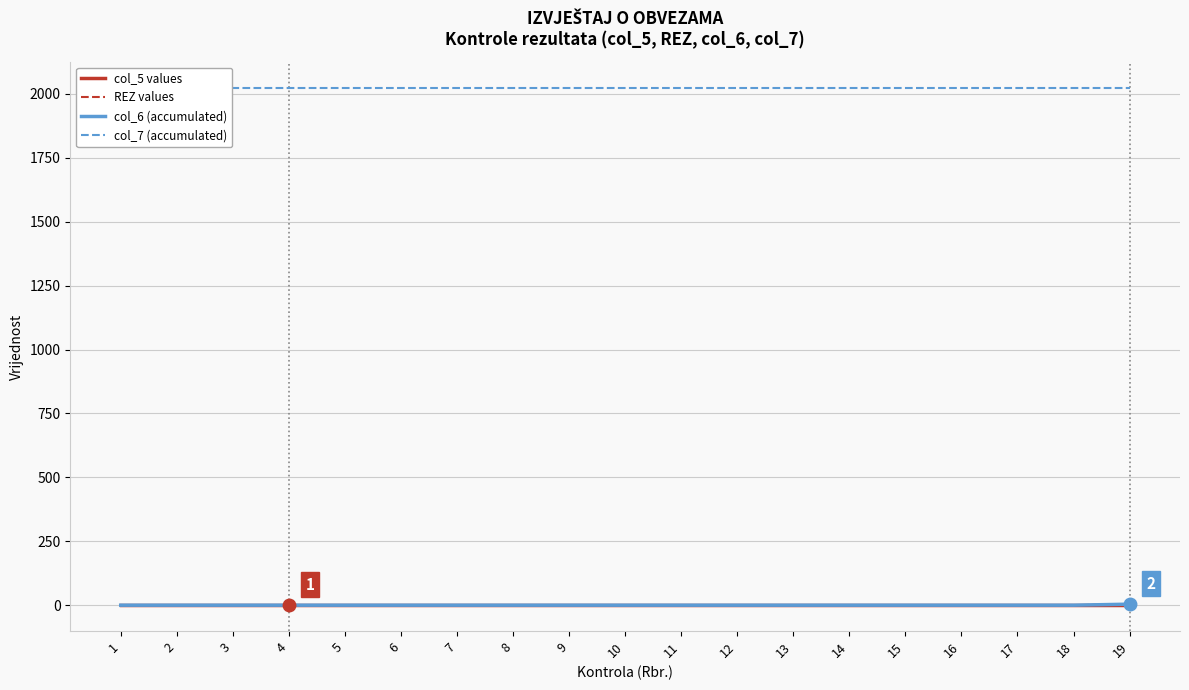

True or false: col_5 values and col_7 (accumulated) cross at least once.

False